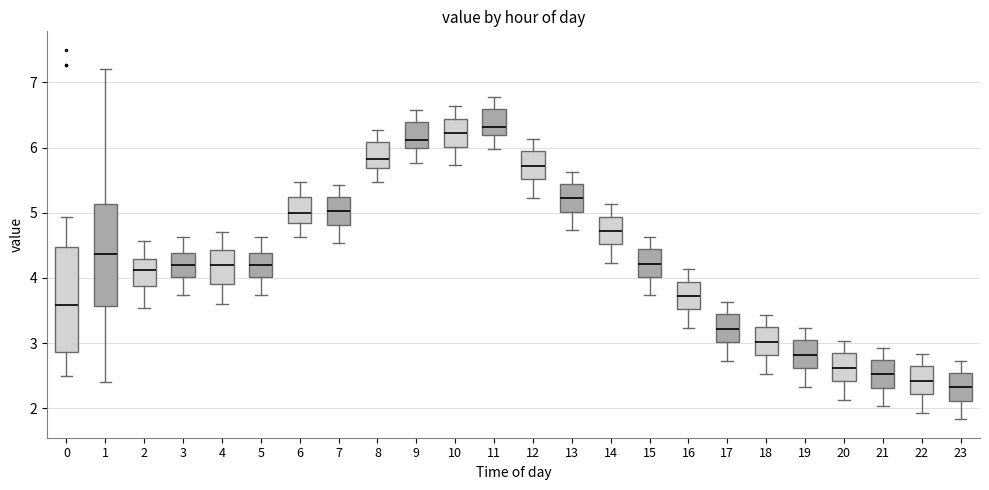

Reading left to right, read every box against the y-axis: the position of its median line, the range the box covers, and the ends of its whiskers. The values are not printed on the chart, so give them approximately, as read against the axis.

0: median 3.6, box 2.9 to 4.5, whiskers 2.5 to 4.9
1: median 4.4, box 3.6 to 5.1, whiskers 2.4 to 7.2
2: median 4.1, box 3.9 to 4.3, whiskers 3.5 to 4.6
3: median 4.2, box 4.0 to 4.4, whiskers 3.7 to 4.6
4: median 4.2, box 3.9 to 4.4, whiskers 3.6 to 4.7
5: median 4.2, box 4.0 to 4.4, whiskers 3.7 to 4.6
6: median 5.0, box 4.8 to 5.2, whiskers 4.6 to 5.5
7: median 5.0, box 4.8 to 5.2, whiskers 4.5 to 5.4
8: median 5.8, box 5.7 to 6.1, whiskers 5.5 to 6.3
9: median 6.1, box 6.0 to 6.4, whiskers 5.8 to 6.6
10: median 6.2, box 6.0 to 6.4, whiskers 5.7 to 6.6
11: median 6.3, box 6.2 to 6.6, whiskers 6.0 to 6.8
12: median 5.7, box 5.5 to 5.9, whiskers 5.2 to 6.1
13: median 5.2, box 5.0 to 5.4, whiskers 4.7 to 5.6
14: median 4.7, box 4.5 to 4.9, whiskers 4.2 to 5.1
15: median 4.2, box 4.0 to 4.4, whiskers 3.7 to 4.6
16: median 3.7, box 3.5 to 3.9, whiskers 3.2 to 4.1
17: median 3.2, box 3.0 to 3.4, whiskers 2.7 to 3.6
18: median 3.0, box 2.8 to 3.2, whiskers 2.5 to 3.4
19: median 2.8, box 2.6 to 3.0, whiskers 2.3 to 3.2
20: median 2.6, box 2.4 to 2.8, whiskers 2.1 to 3.0
21: median 2.5, box 2.3 to 2.7, whiskers 2.0 to 2.9
22: median 2.4, box 2.2 to 2.6, whiskers 1.9 to 2.8
23: median 2.3, box 2.1 to 2.5, whiskers 1.8 to 2.7